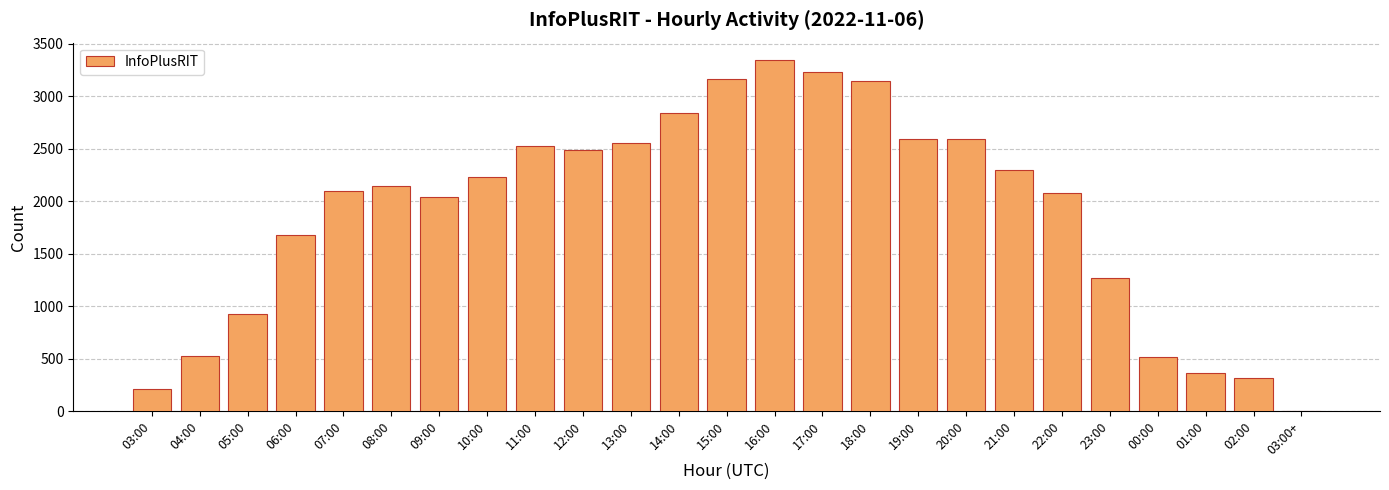

Is it true that the value at 00:00 is 522?

True